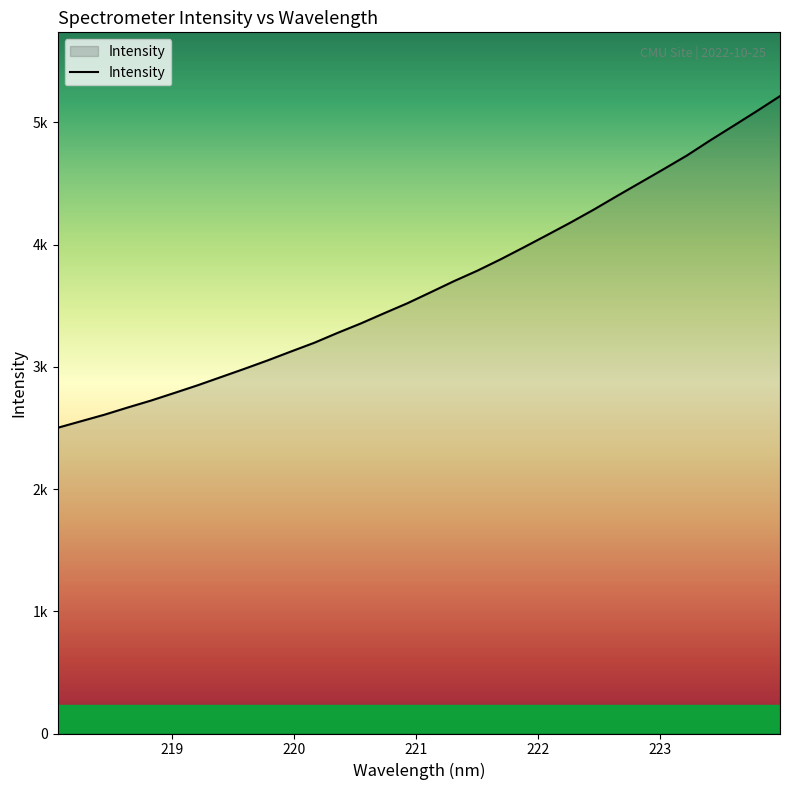

Does the chart have visible grid lines?

No